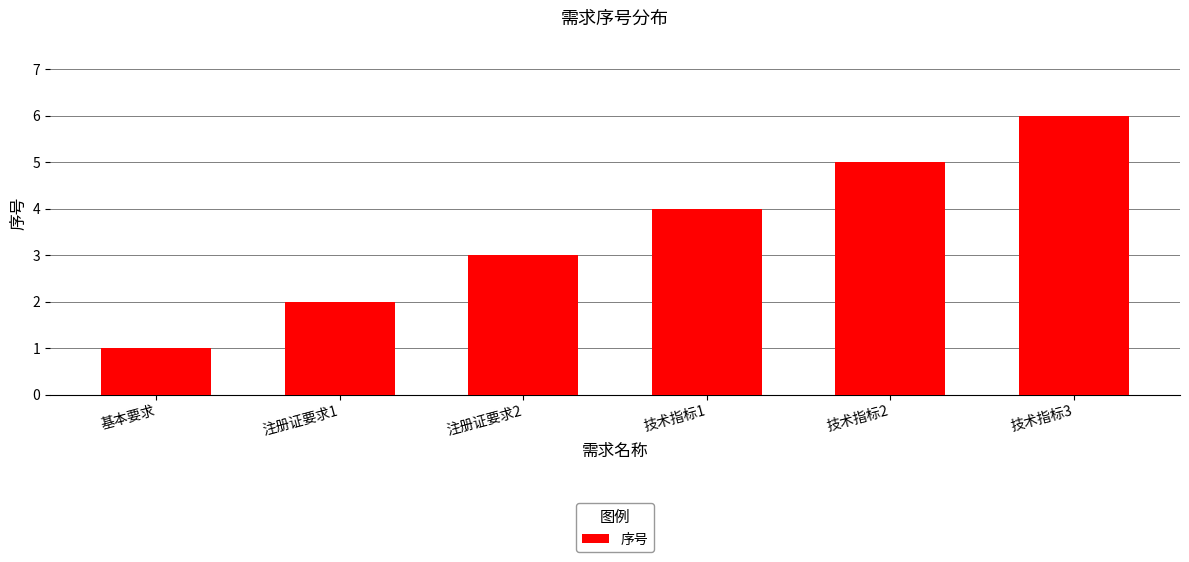

At which category does the chart reach its peak across all series?

技术指标3